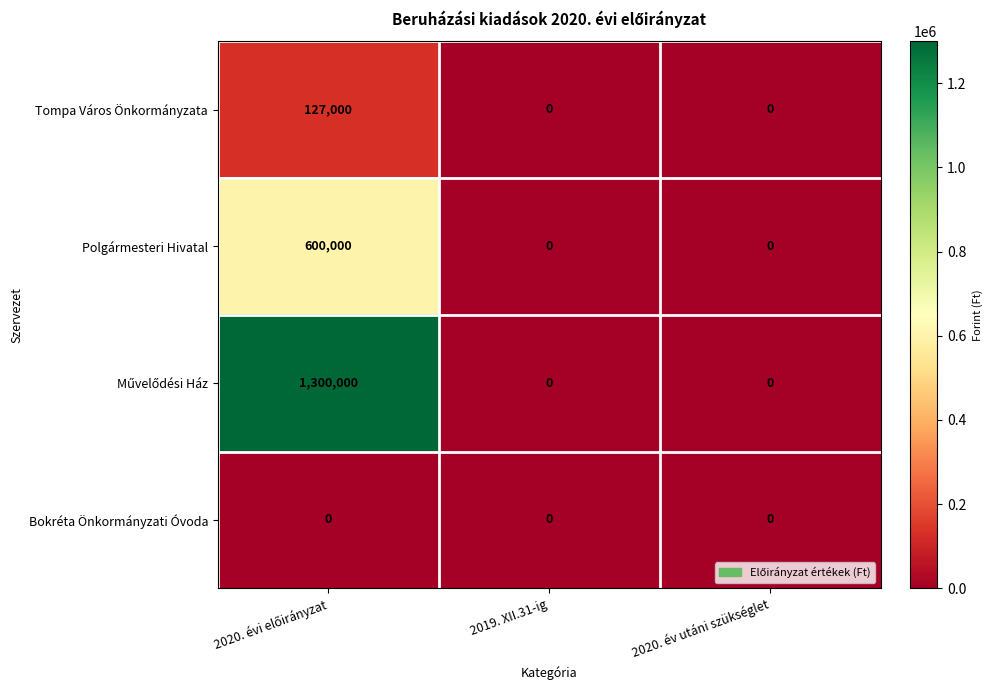

What is the difference between the maximum and second lowest values in the Polgármesteri Hivatal series?

600000